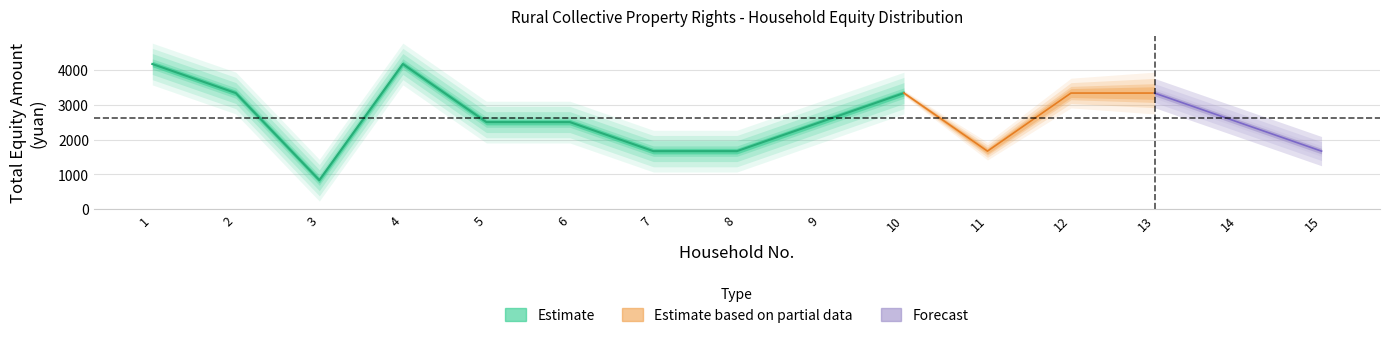

True or false: total_amount and household_size cross at least once.

False